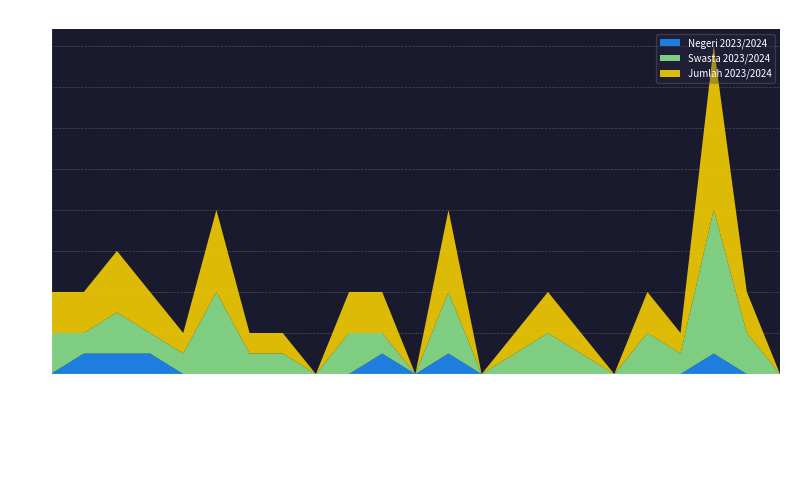

Reading right to left, list all the values displayed in this chart.

Negeri 2023/2024: 0	0	1	0	0	0	0	0	0	0	1	0	1	0	0	0	0	0	0	1	1	1	0
Swasta 2023/2024: 0	2	7	1	2	0	1	2	1	0	3	0	1	2	0	1	1	4	1	1	2	1	2
Jumlah 2023/2024: 0	2	8	1	2	0	1	2	1	0	4	0	2	2	0	1	1	4	1	2	3	2	2